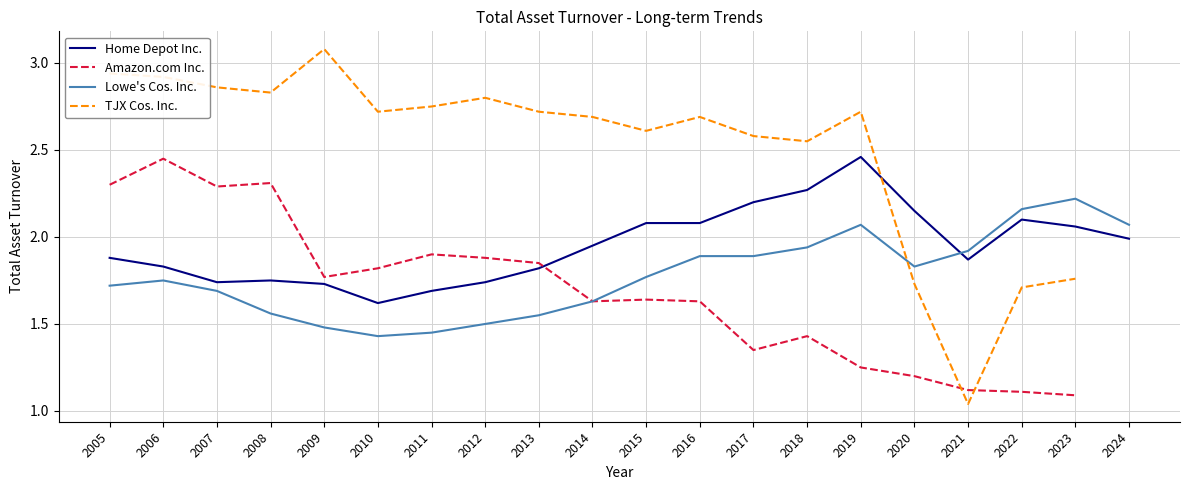

After their last crossing, which series has the higher values: Lowe's Cos. Inc. or Home Depot Inc.?

Lowe's Cos. Inc.